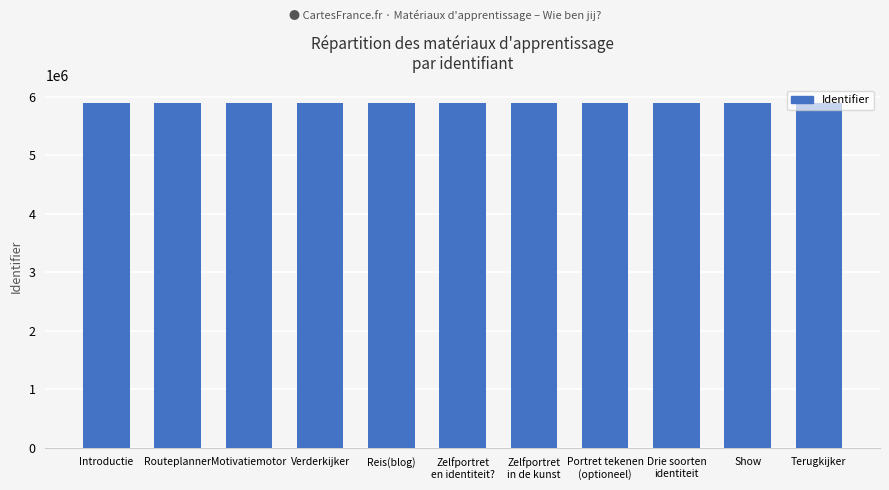

What is the minimum value shown in the chart?

5886603